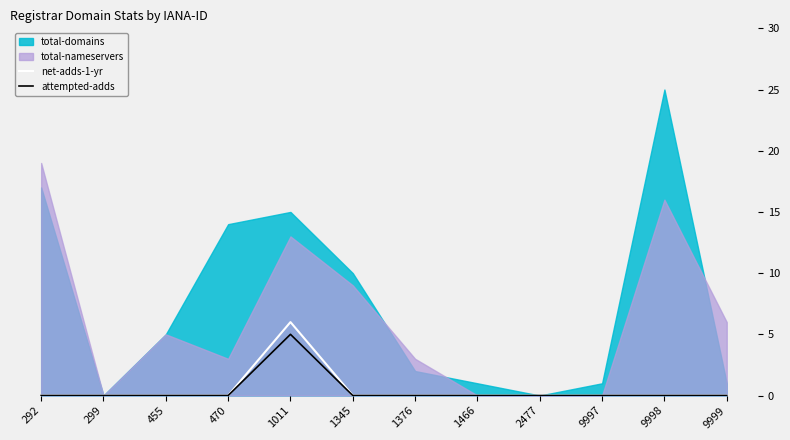

Rank the categories by net-adds-1-yr value from highest to lowest.

1011, 292, 299, 455, 470, 1345, 1376, 1466, 2477, 9997, 9998, 9999